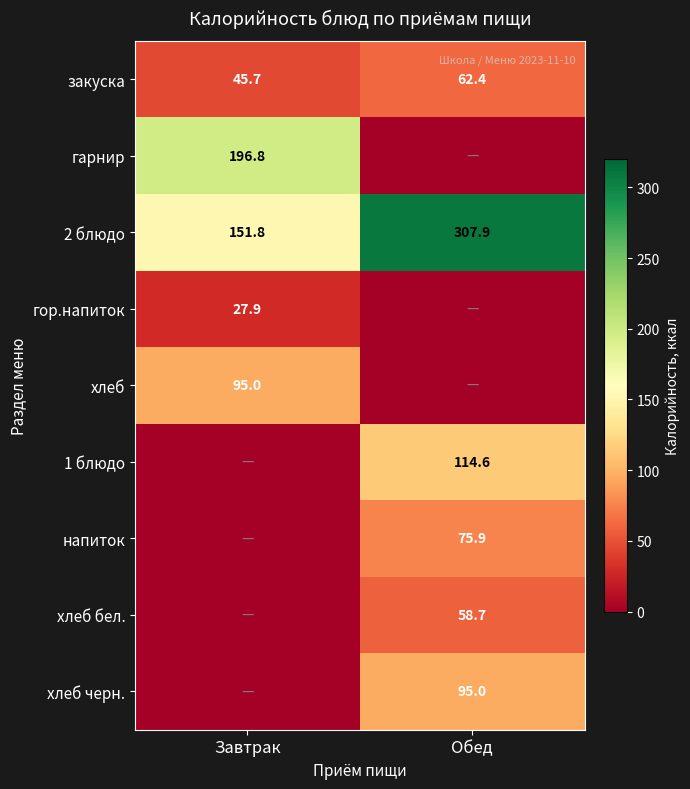

How many data points in закуска are less than 62?

1